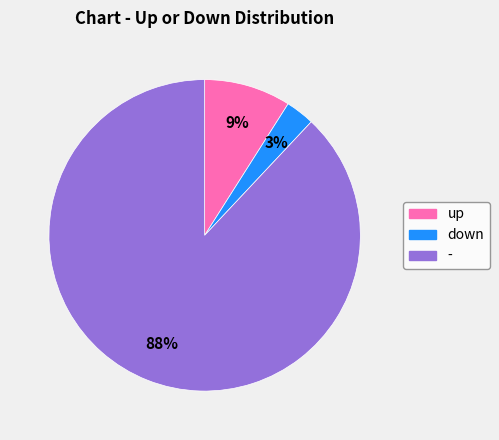

Which slice is the largest?

-